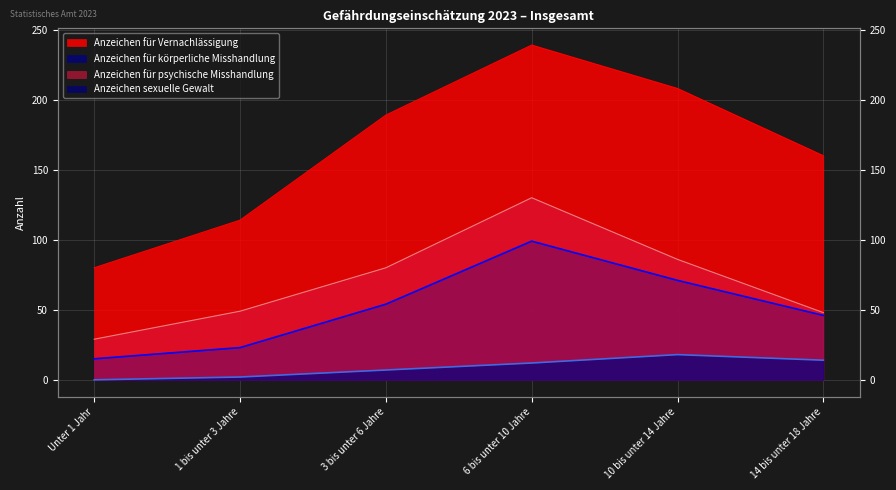

True or false: Anzeichen für Vernachlässigung has a value of 59 at 1 bis unter 3 Jahre.

False